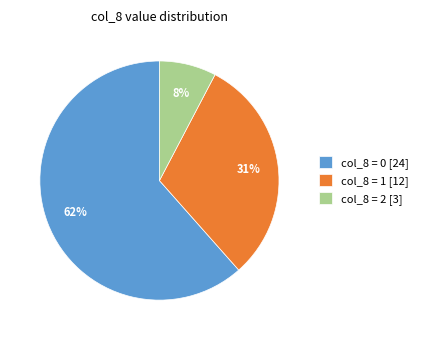

Does col_8 = 1 [12] account for over 50% of the chart?

No